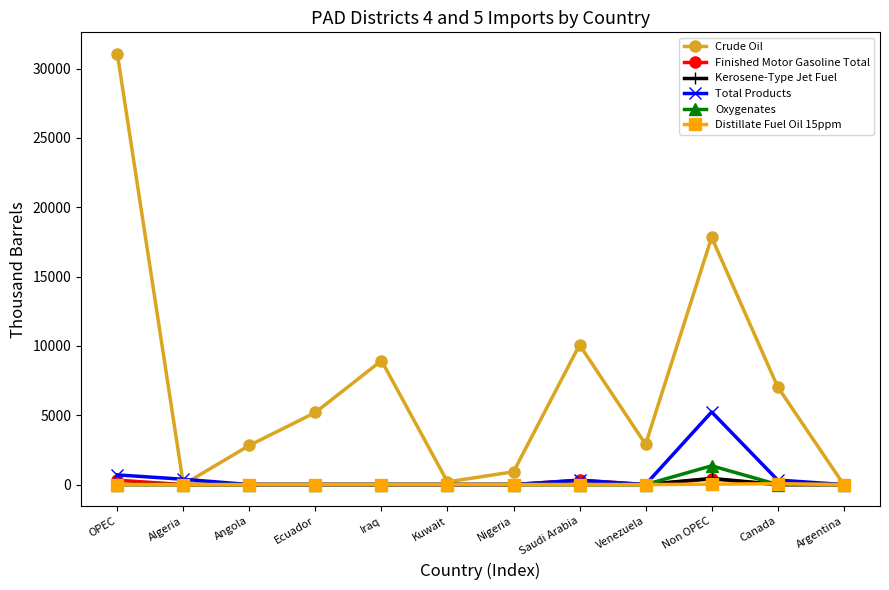

Is the value of Finished Motor Gasoline Total at Argentina greater than the value of Crude Oil at Nigeria?

No